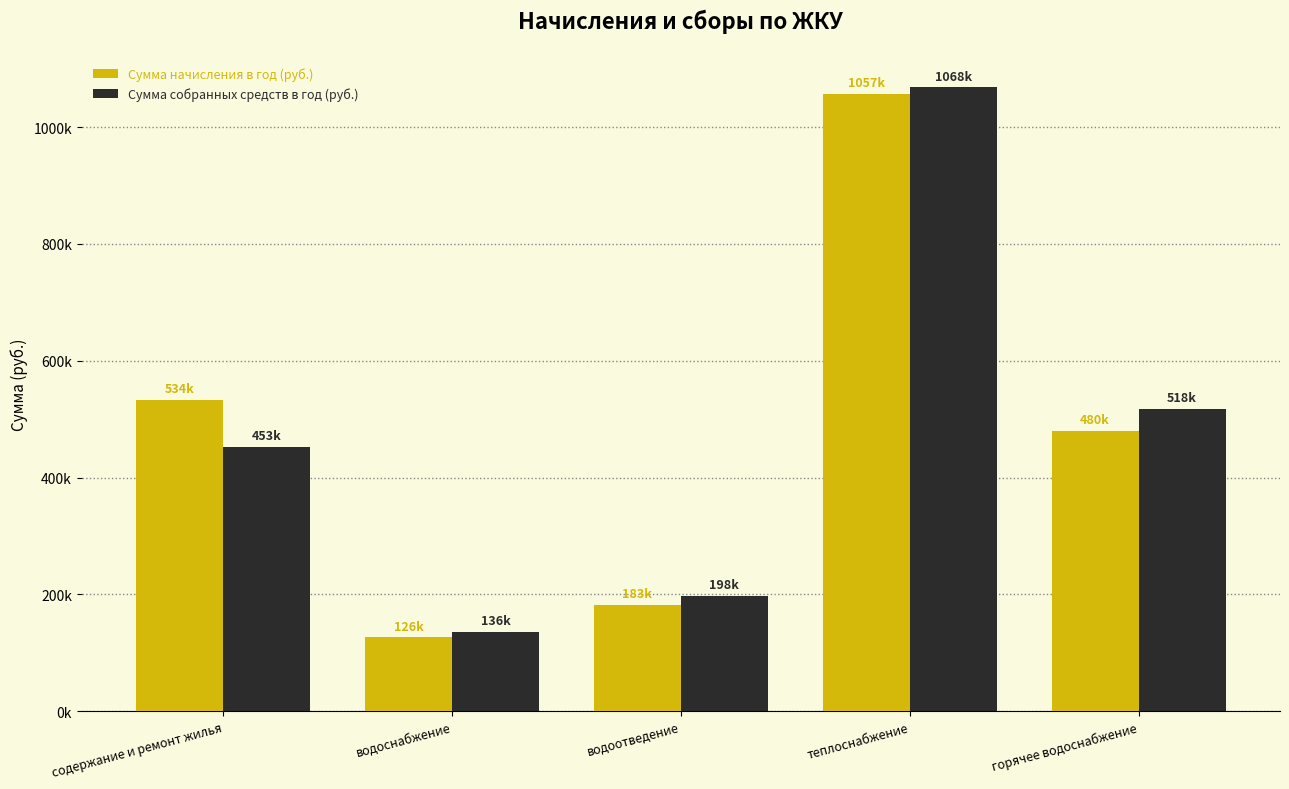

What are all the series names shown in the legend?

Сумма начисления в год (руб.), Сумма собранных средств в год (руб.)